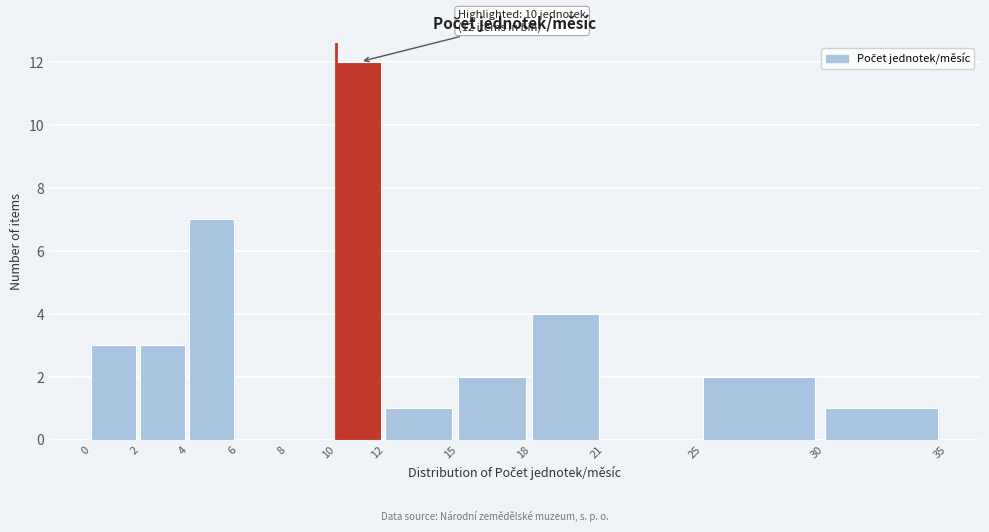

Over which range of the x-axis is the bar tallest?

10 to 12